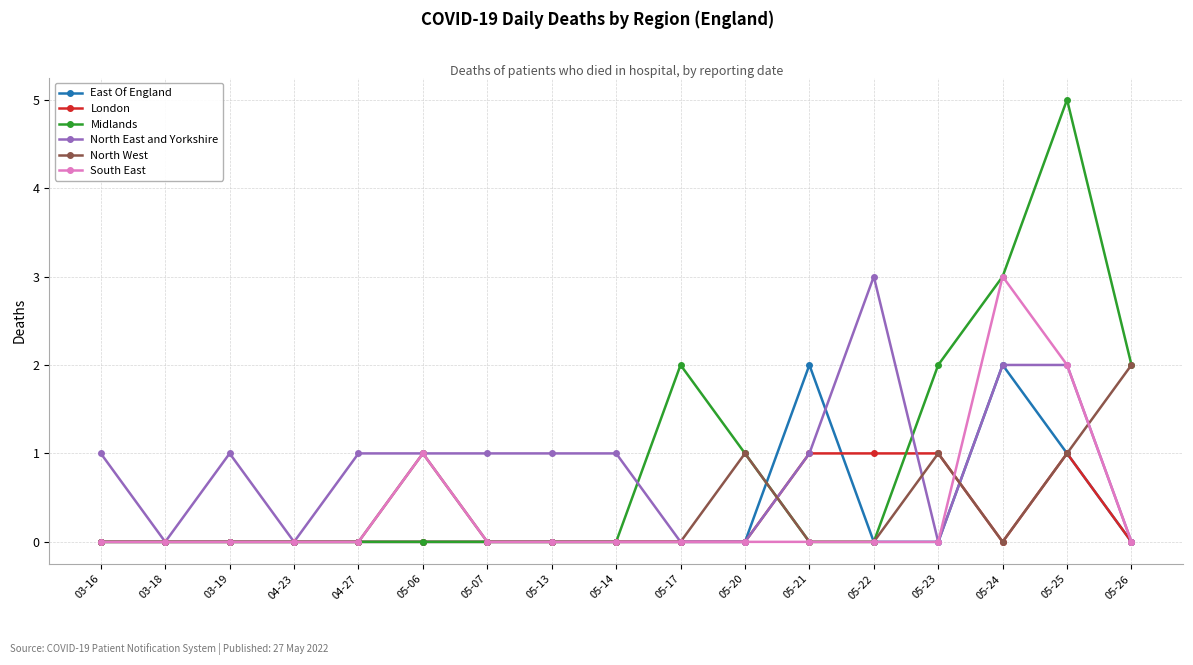

What is the maximum value for South East?

3